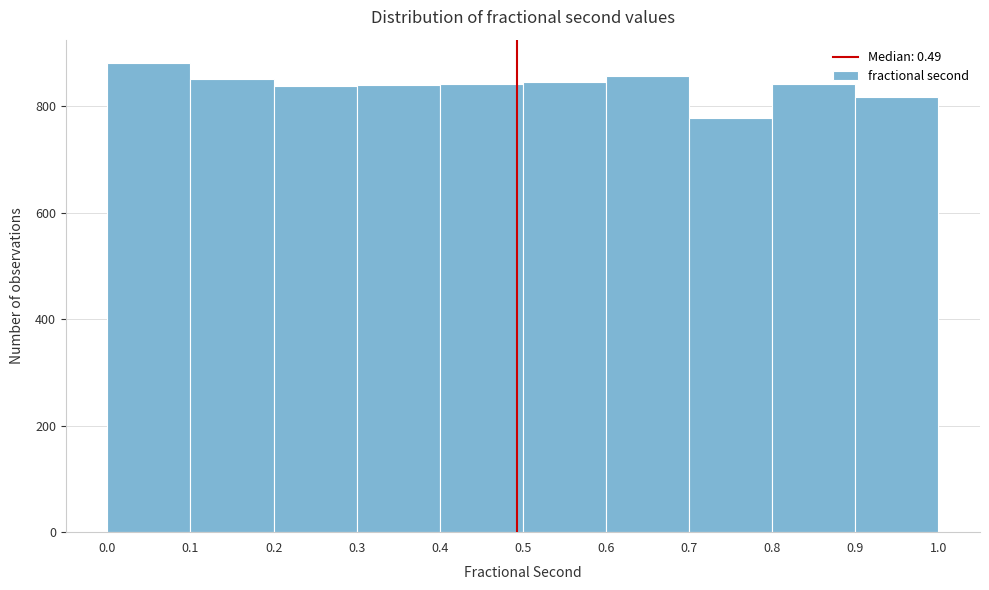

Reading left to right, list every bar in this chart as the range it spans on the x-axis followed by its height. The values are not printed on the chart, so give them approximately, as read against the axis.

0.0 to 0.1: 880
0.1 to 0.2: 860
0.2 to 0.3: 840
0.3 to 0.4: 840
0.4 to 0.5: 840
0.5 to 0.6: 840
0.6 to 0.7: 860
0.7 to 0.8: 780
0.8 to 0.9: 840
0.9 to 1.0: 820